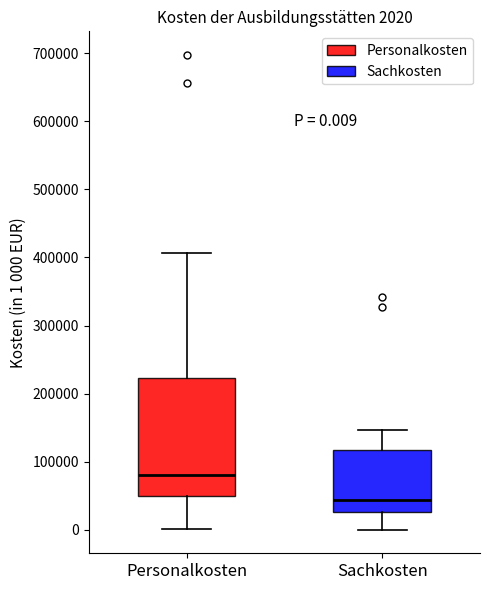

Which box is the tallest, from its lower edge to its upper edge?

Personalkosten